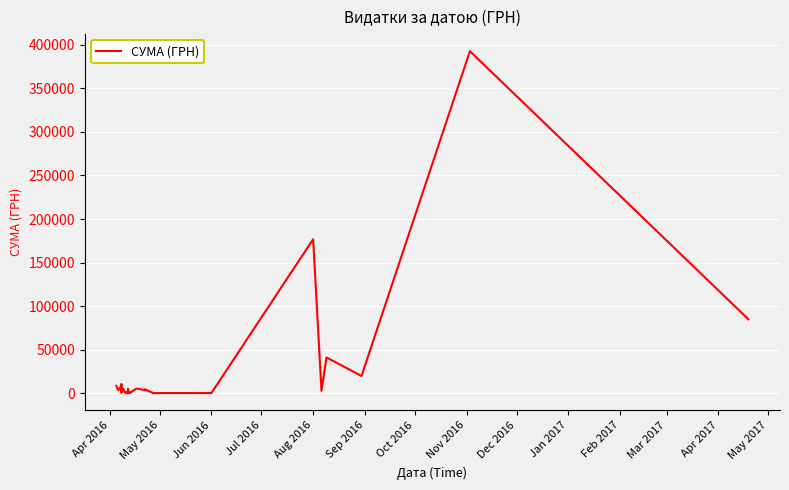

What is the sum of all values?

812814.3